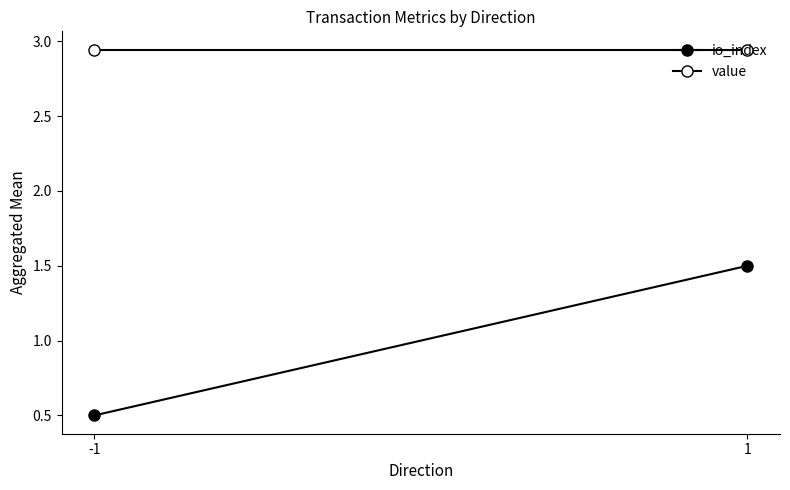

What is the difference between the highest and lowest values at -1?

2.4